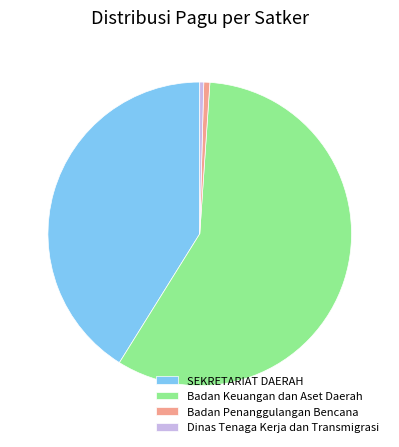

Is the sum of Badan Penanggulangan Bencana and Dinas Tenaga Kerja dan Transmigrasi greater than half?

No